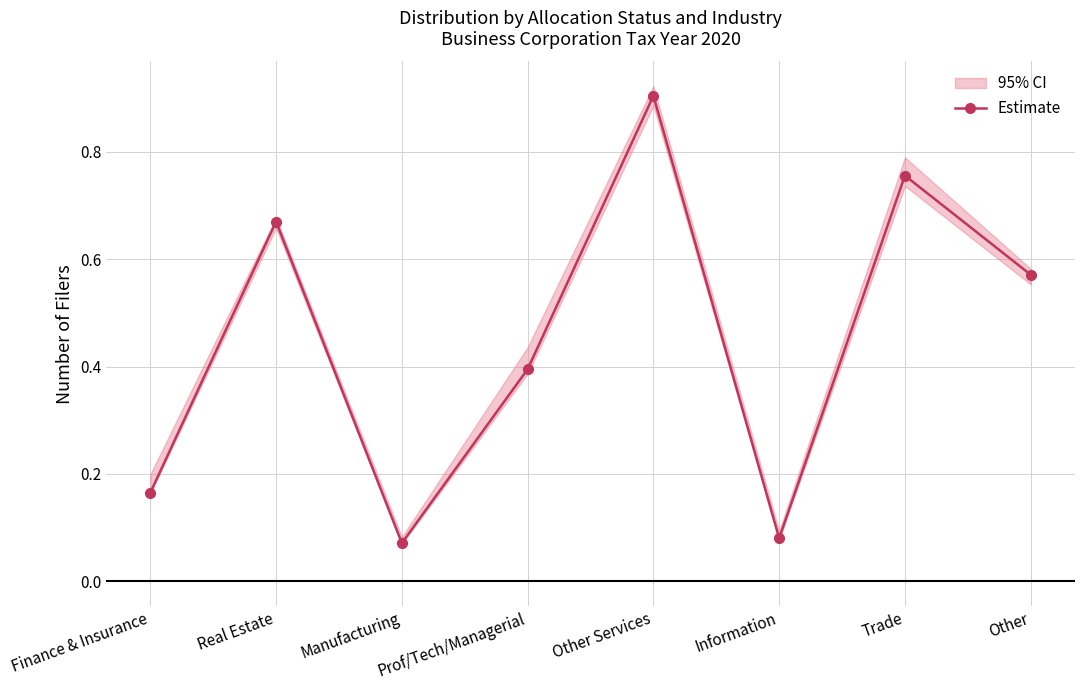

Is this an area chart (filled region under the line)?

No